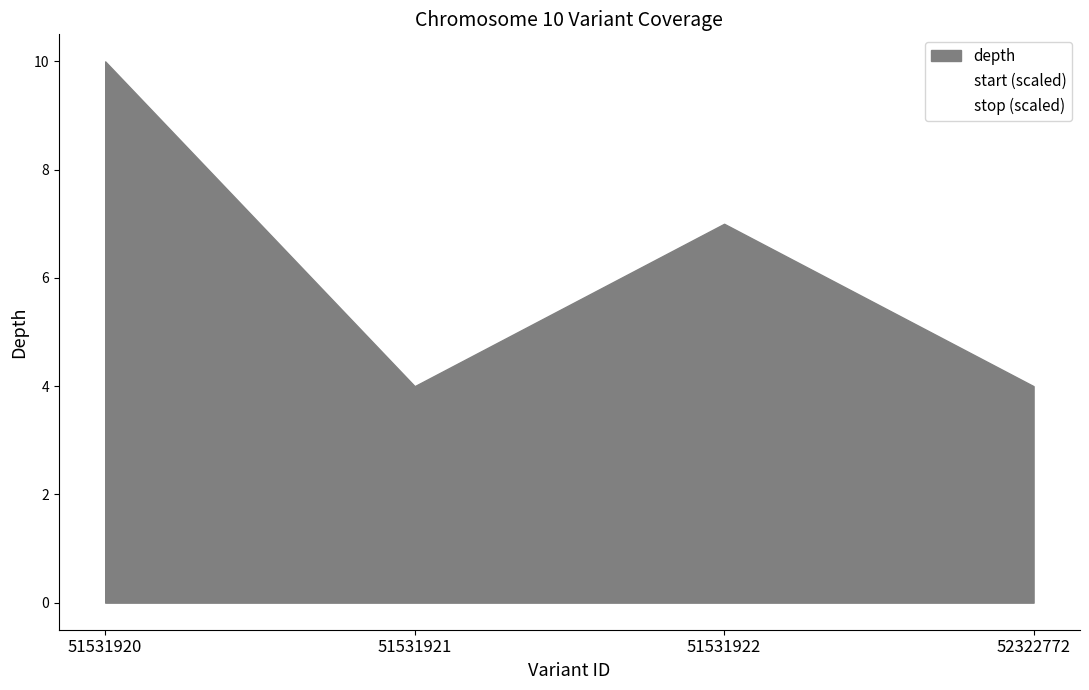

Between 51531921 and 52322772, which series saw the biggest shift?

stop